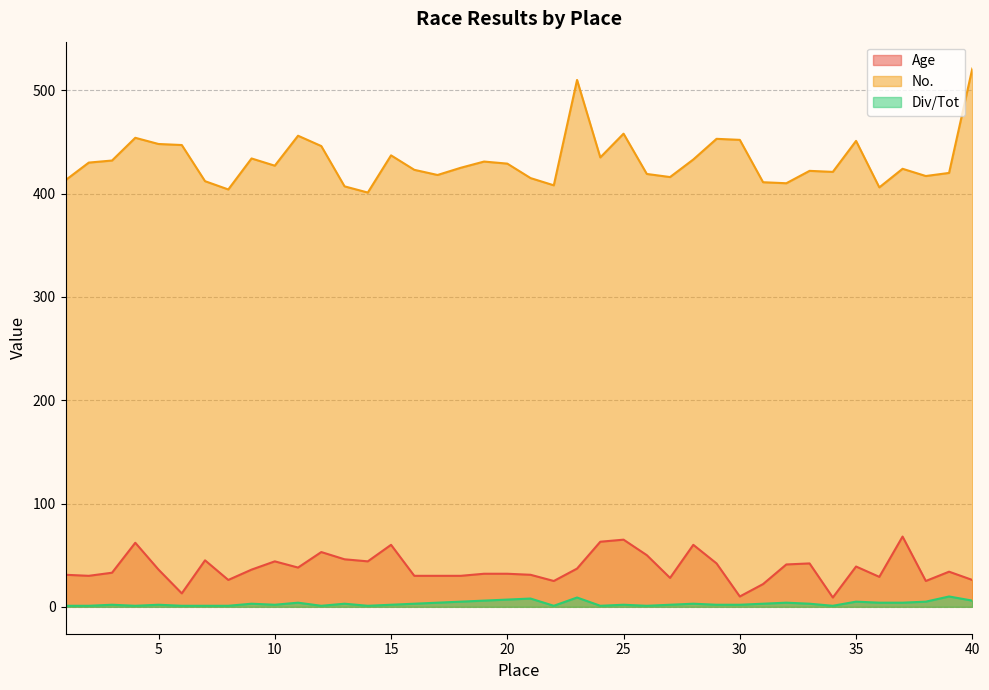

True or false: No. and Div/Tot intersect in this chart.

False